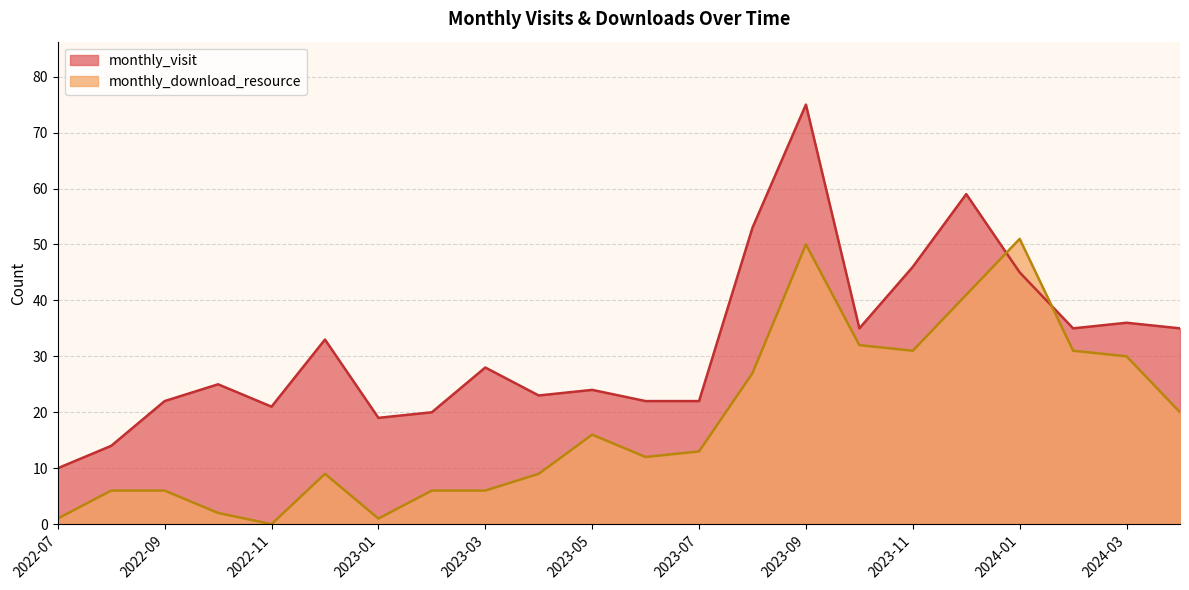

How many lines are shown in the chart?

2